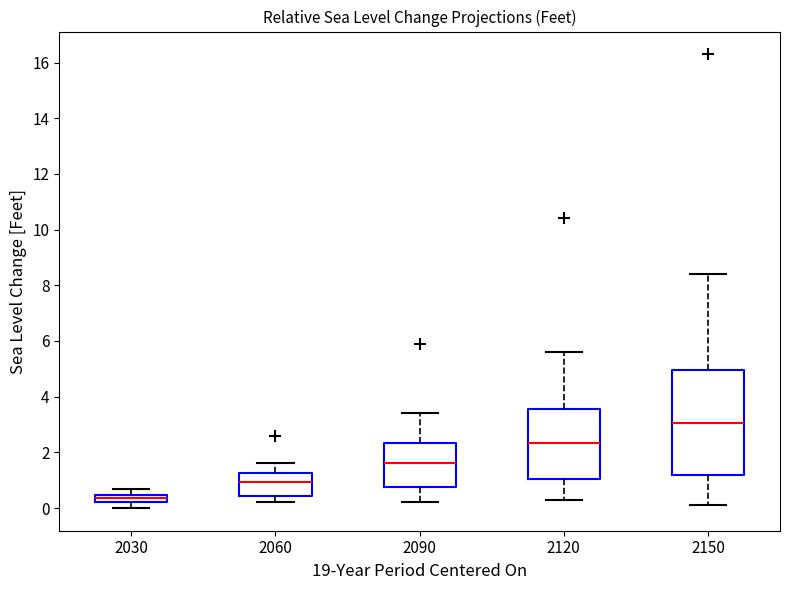

Where is the lower edge of the box at x = 2090 on the y-axis? The values are not printed on the chart, so give them approximately, as read against the axis.

0.8